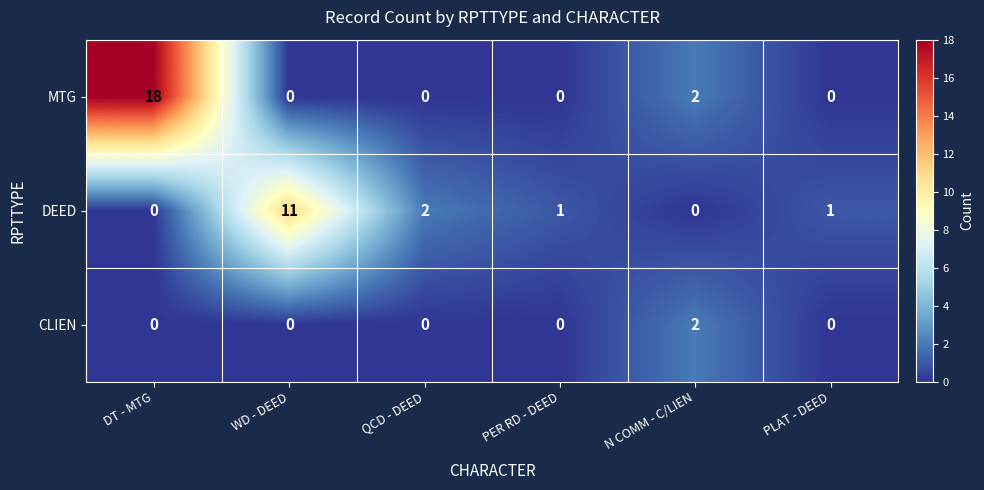

List the series in order of their peak value, highest first.

MTG, DEED, CLIEN